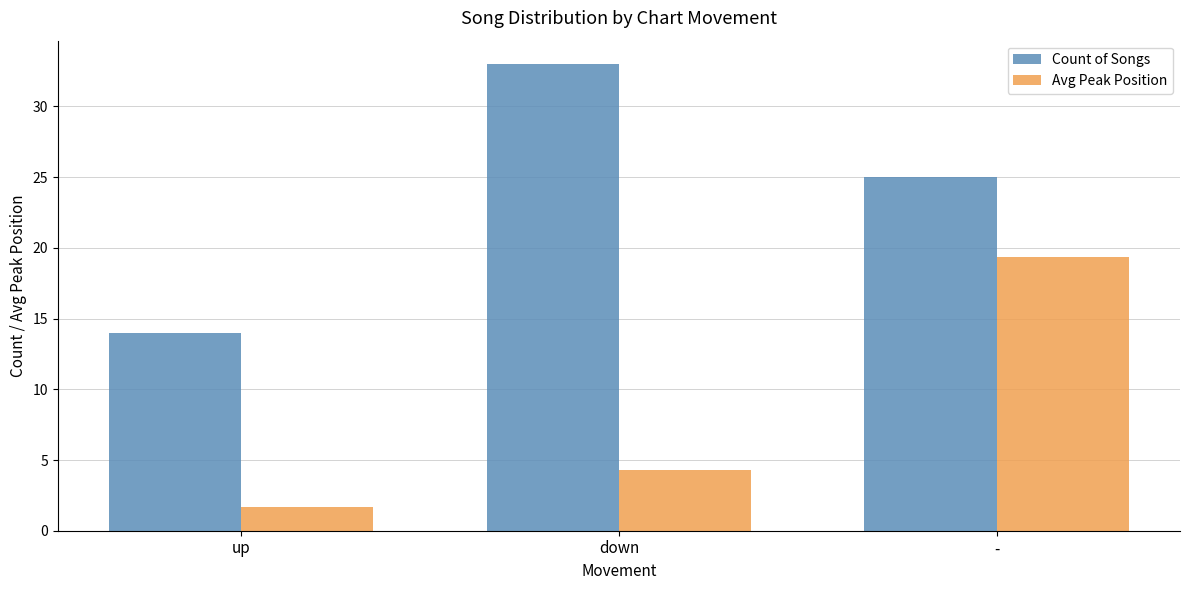

What are all the series names shown in the legend?

Count of Songs, Avg Peak Position